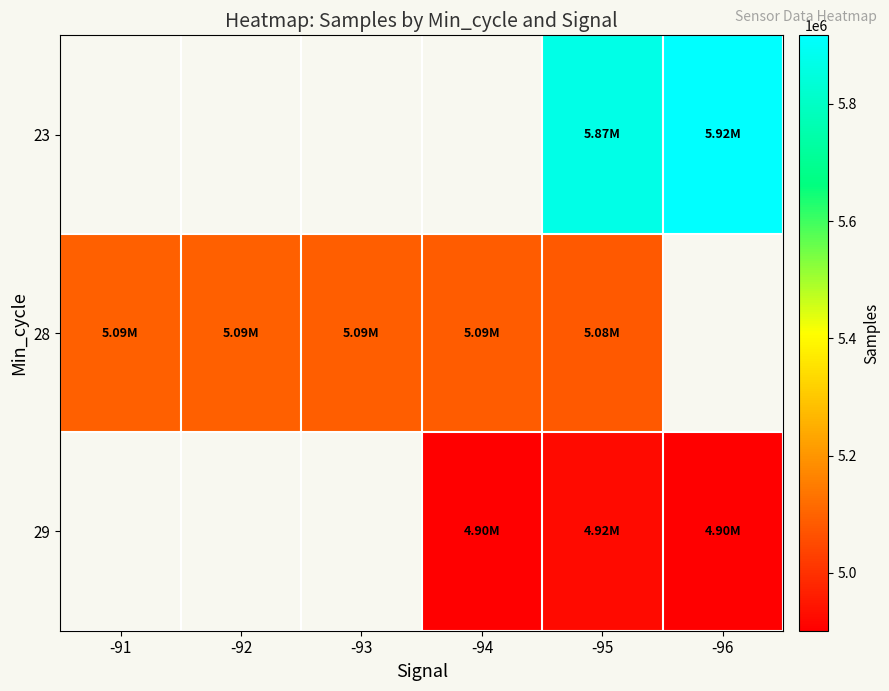

The 23 series shows 2609643.0 at -96. True or false?

False